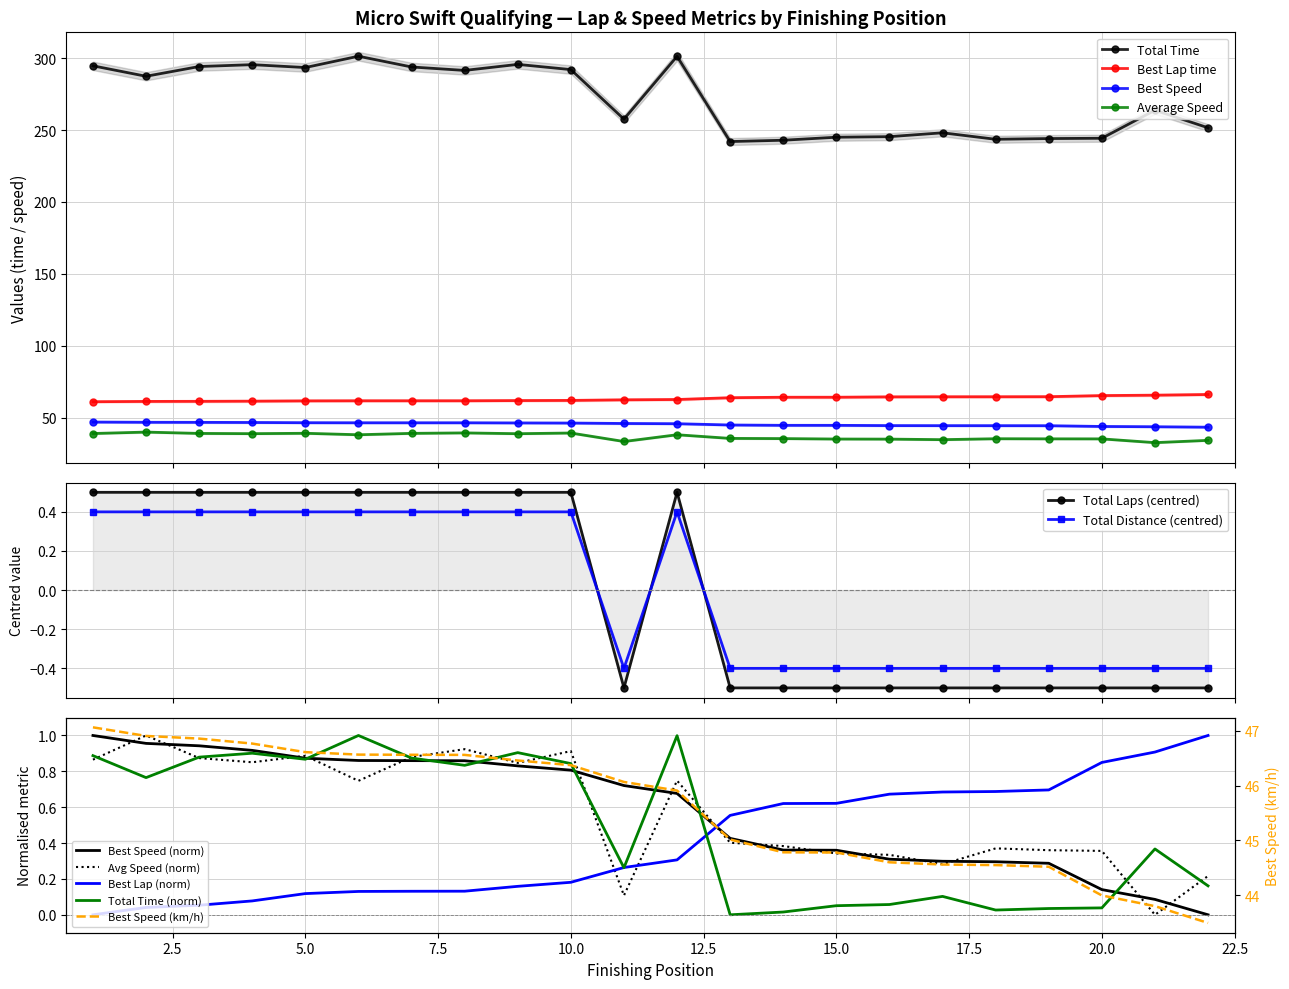

What is the value of the Best Lap time point at the 16th from the left?

64.6